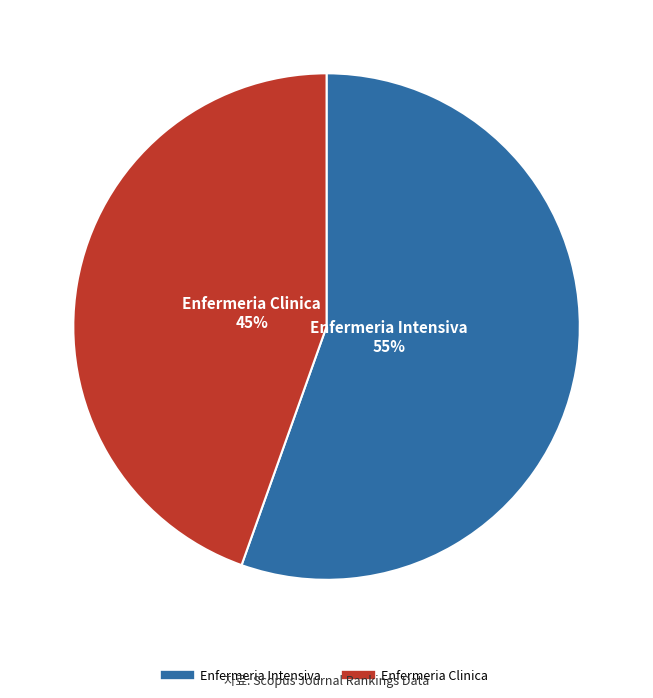

Approximately how many times larger is the value at Enfermeria Intensiva compared to Enfermeria Clinica?

1.2